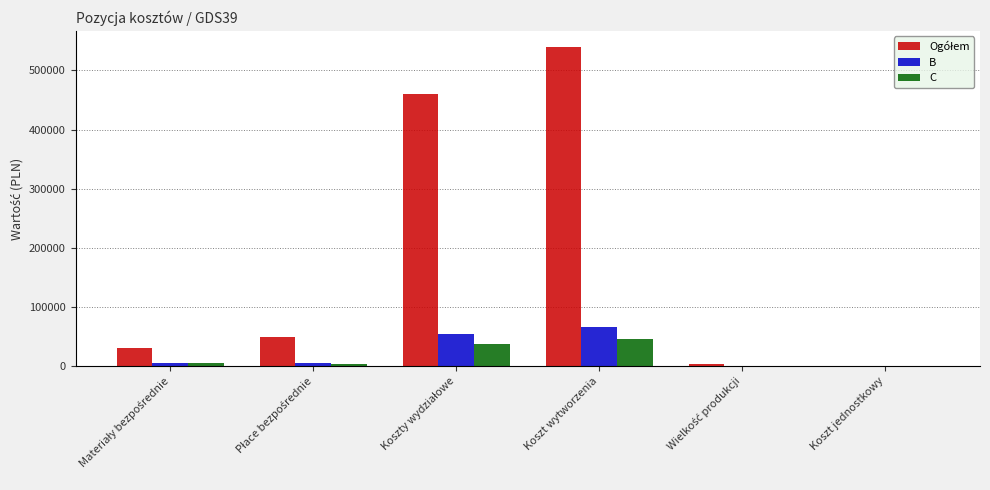

What is the maximum value for B?

66200.0